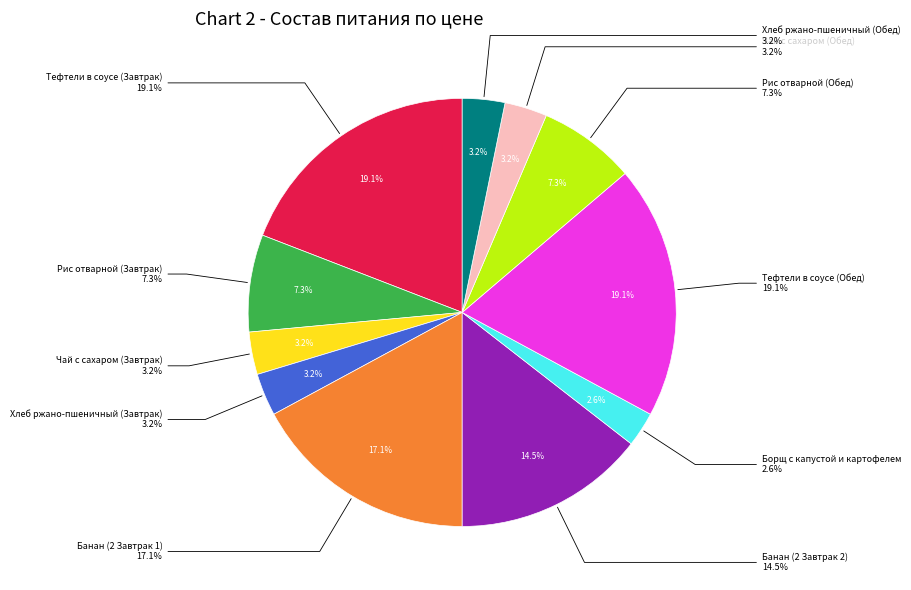

Approximately how many times larger is the value at Тефтели в соусе (Обед) compared to Борщ с капустой и картофелем?

7.3